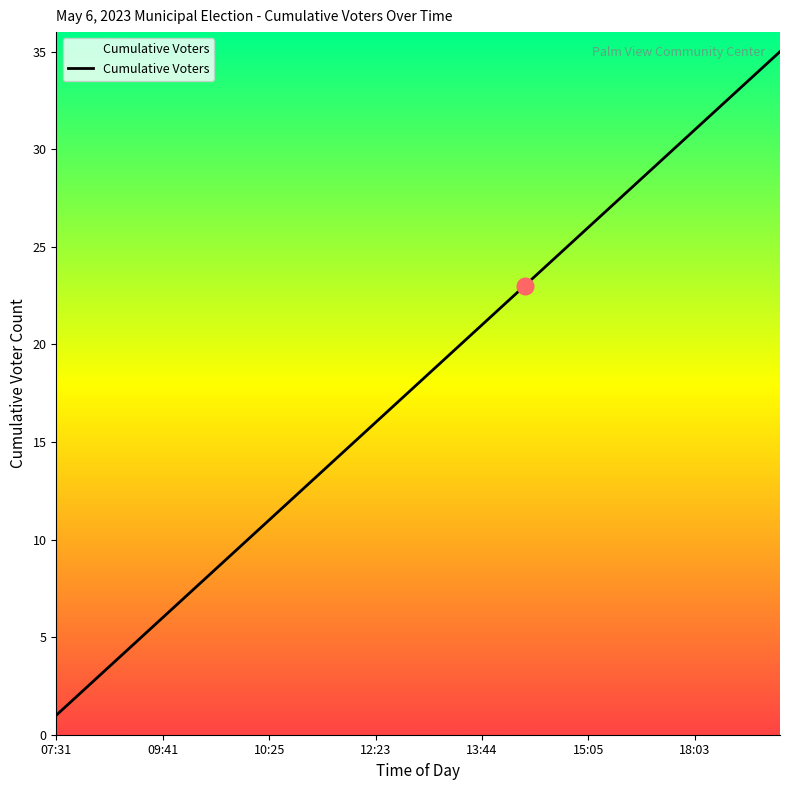

What is the difference between the maximum and minimum values?

34